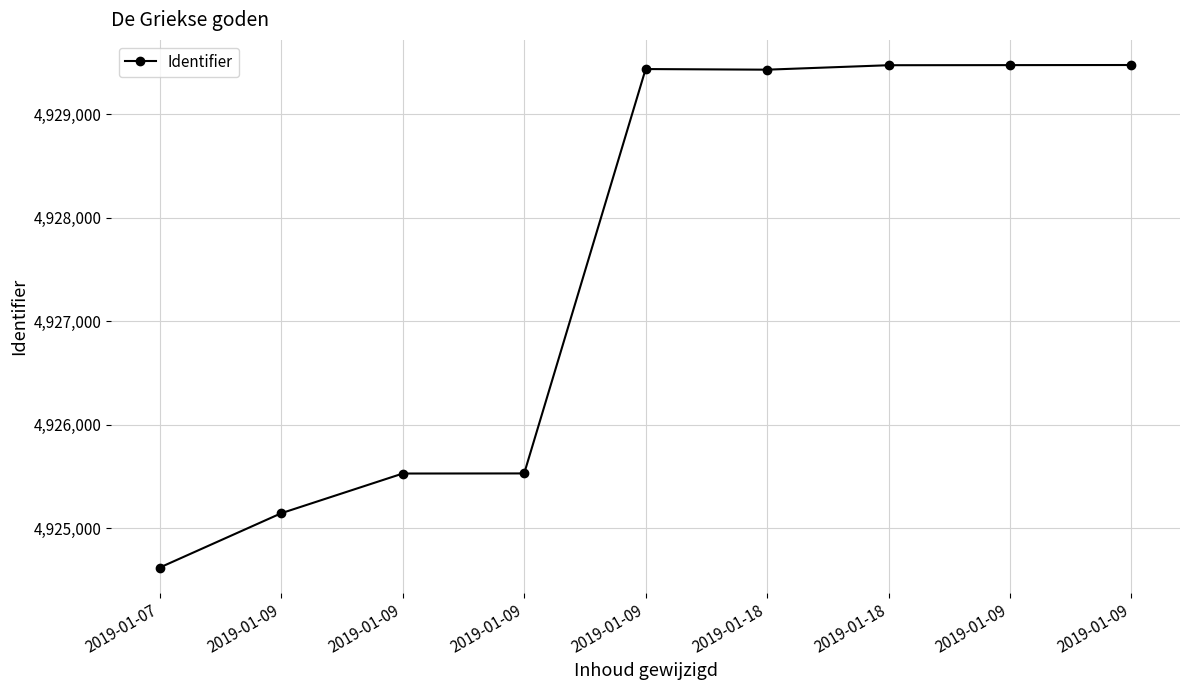

How many values are below 4929428?

4